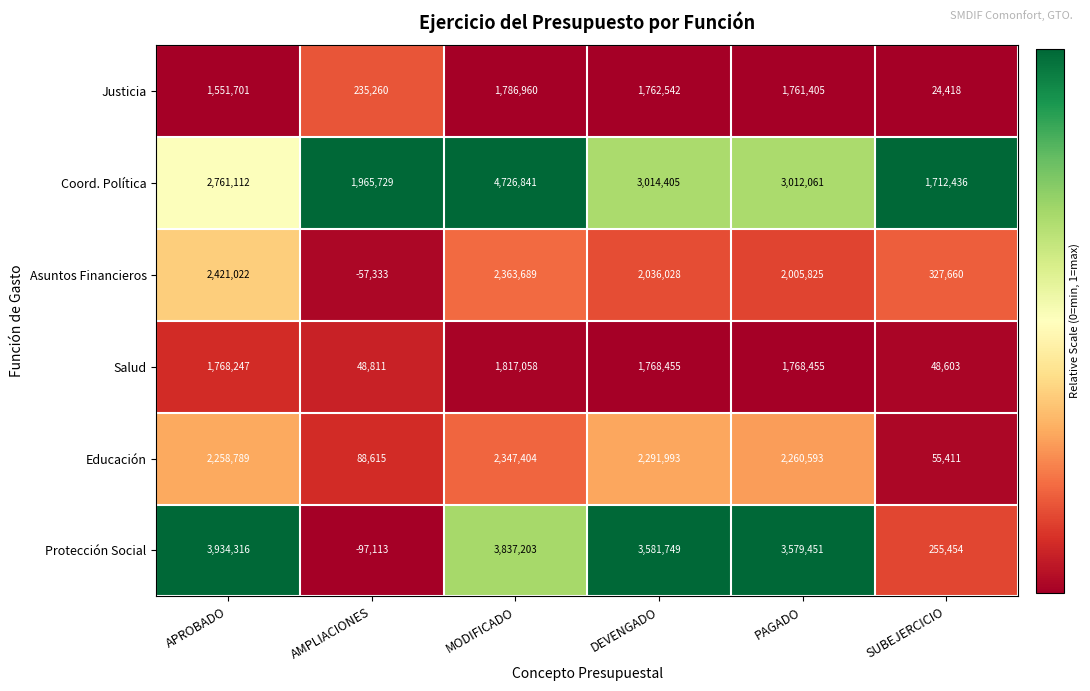

True or false: Salud has a value of 1817058 at MODIFICADO.

True